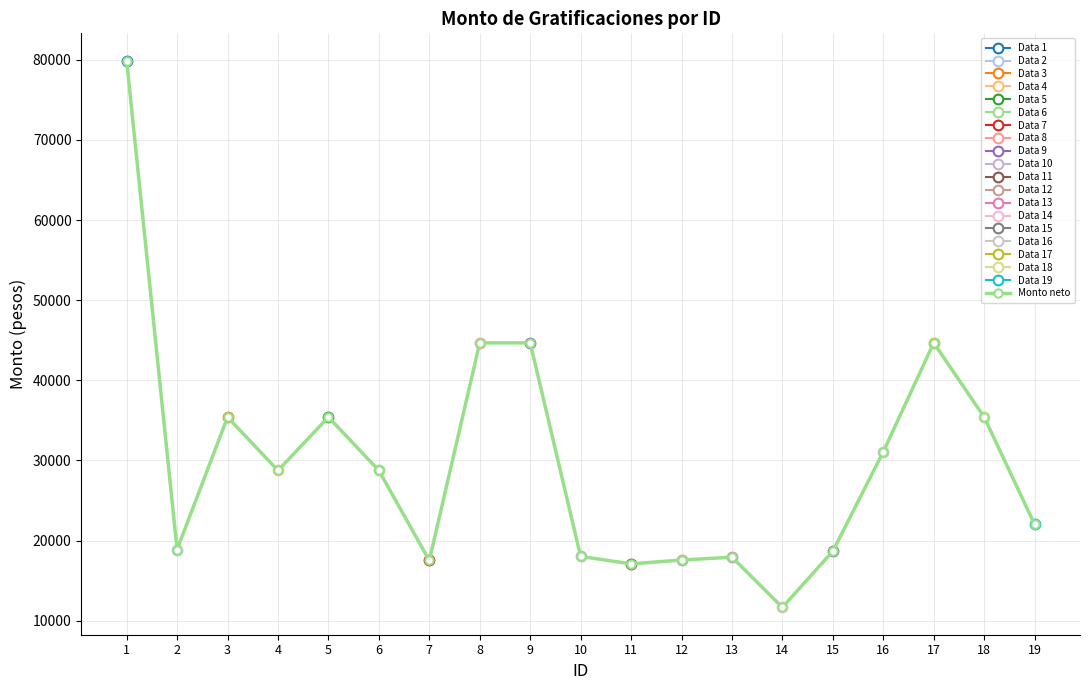

What is the change in value from 10 to 17?

+26660.0